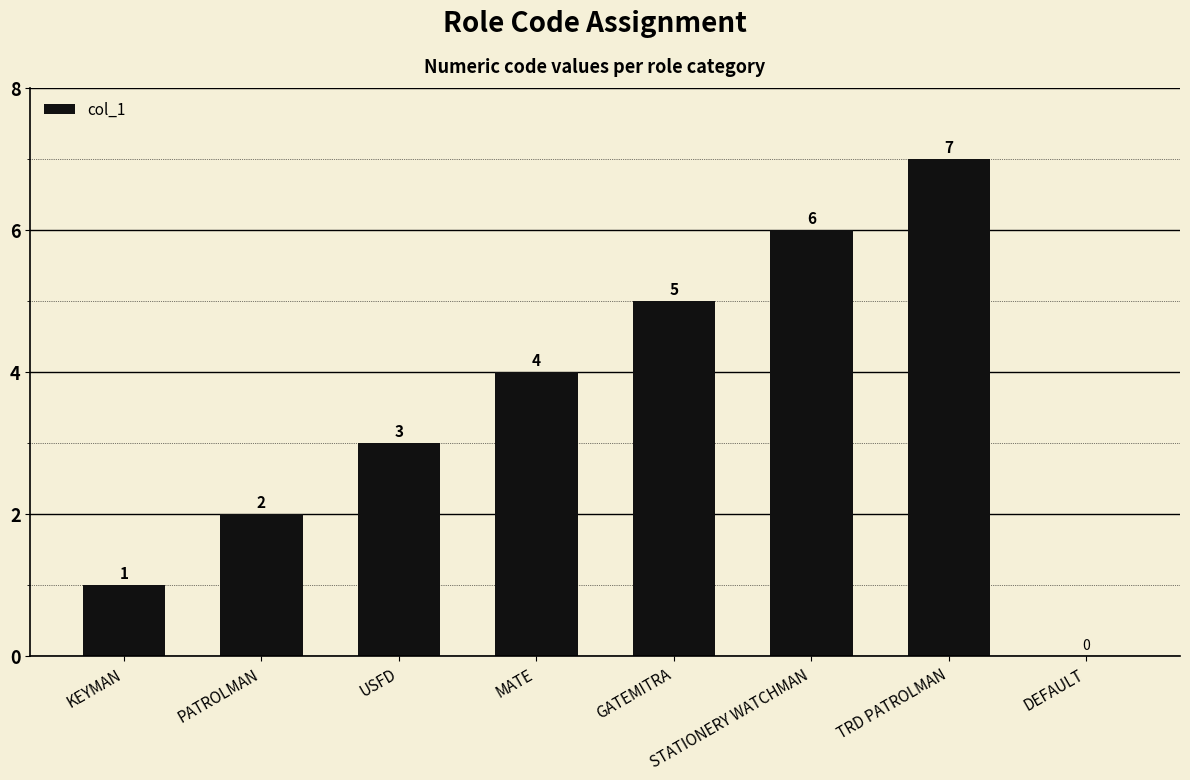

Where is the data nearest to the value 3?

USFD